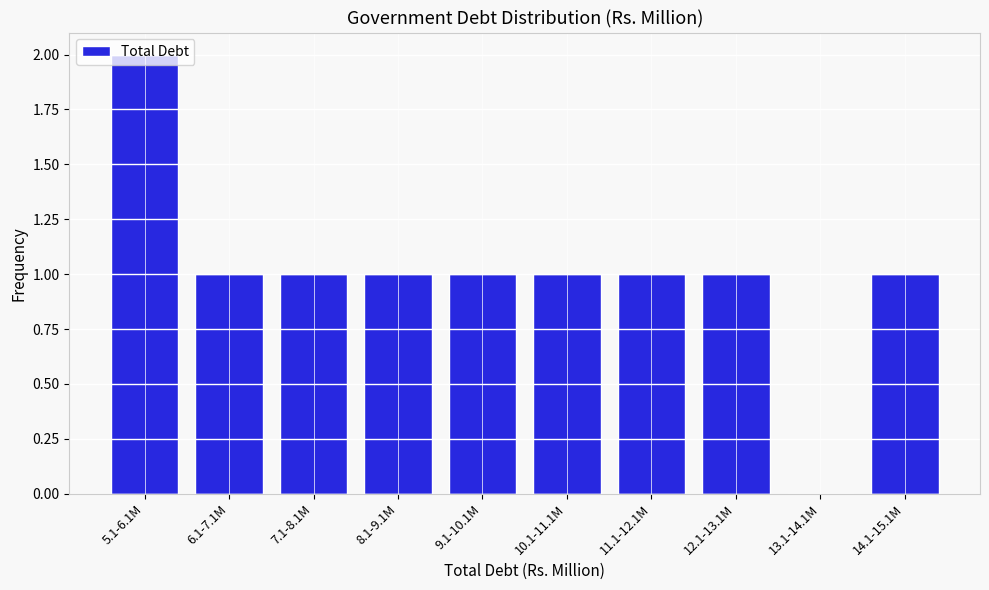

What is the sum of the values at 5.1-6.1M and 10.1-11.1M?

3